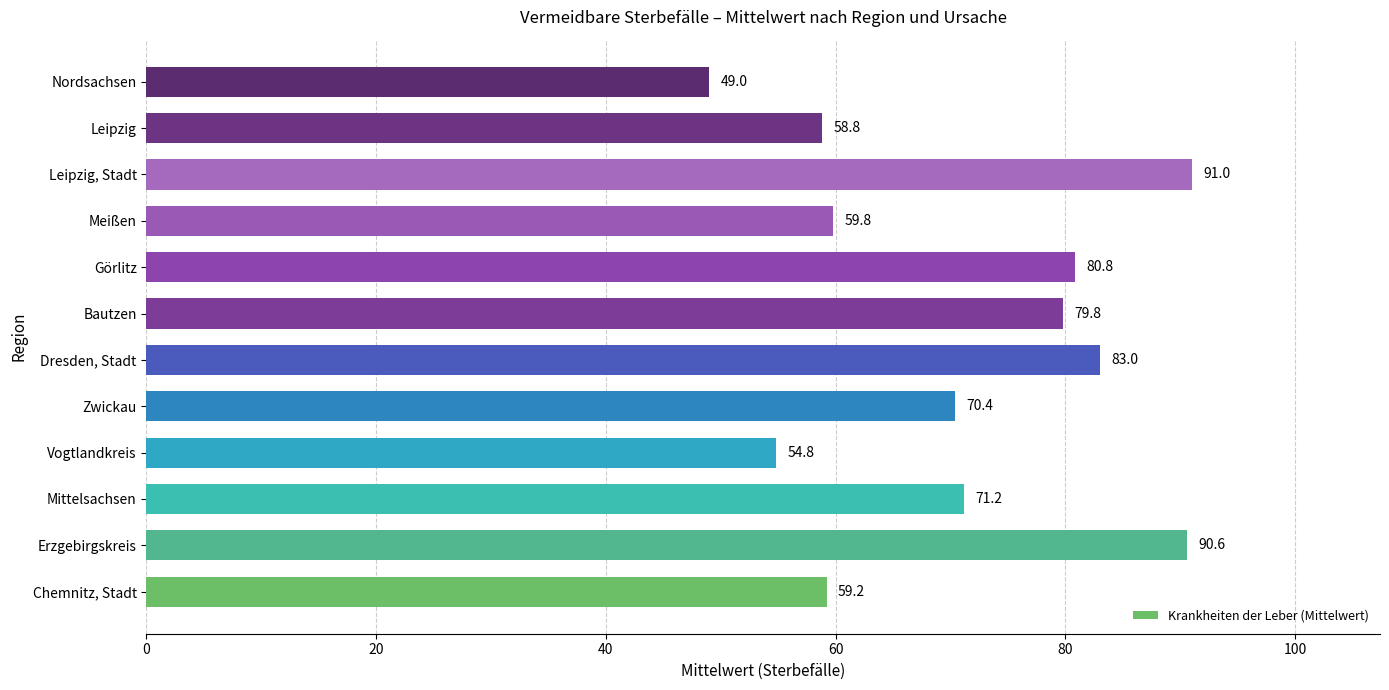

Reading top to bottom, extract all data points from this chart.

49.0	58.8	91.0	59.8	80.8	79.8	83.0	70.4	54.8	71.2	90.6	59.2